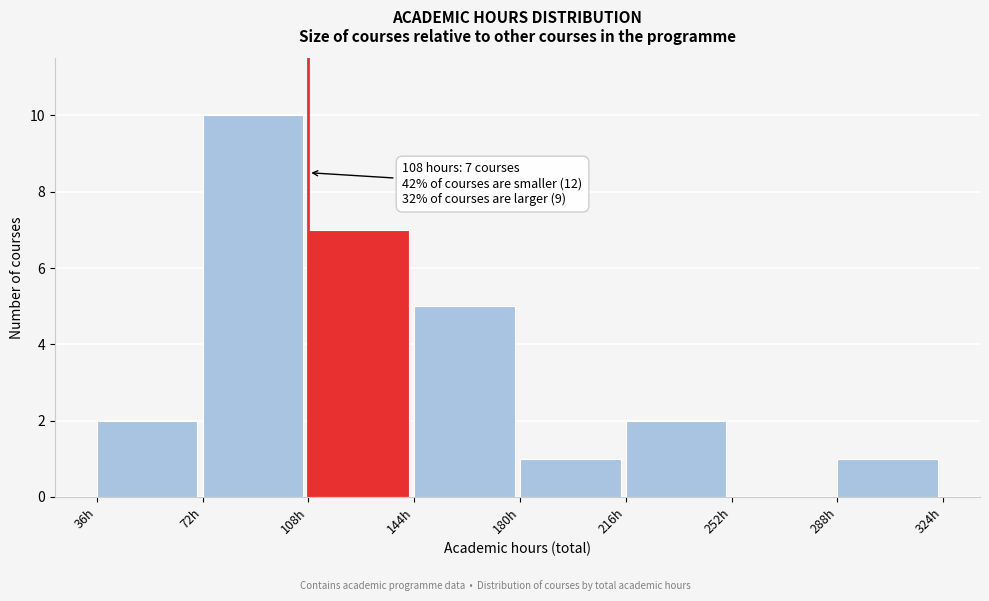

Which range on the x-axis has the tallest bar?

72 to 108